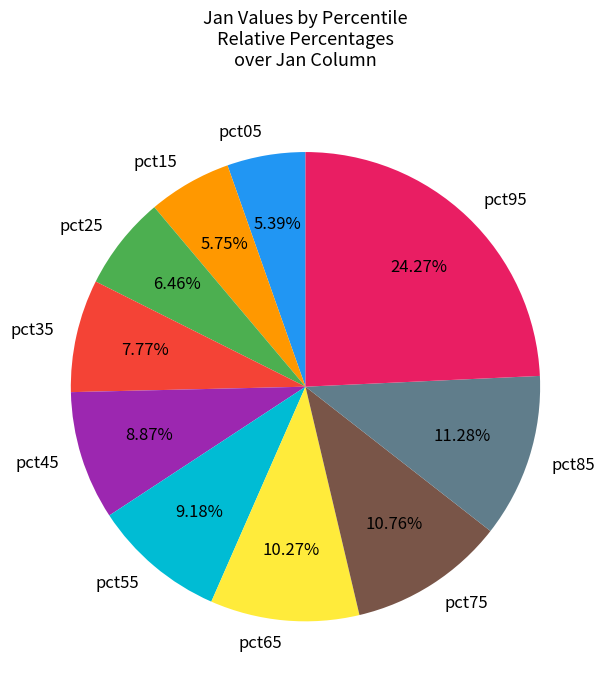

Count the number of slices in the pie.

10